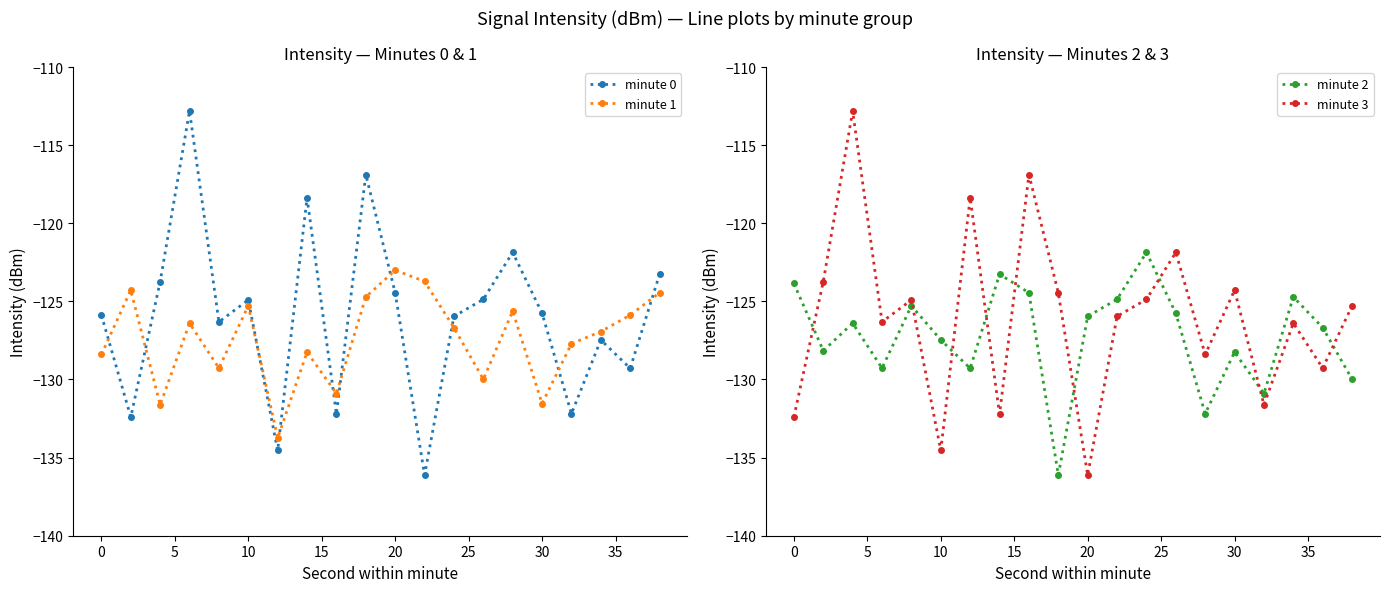

The value of minute 0 at 30 is -184.0. True or false?

False